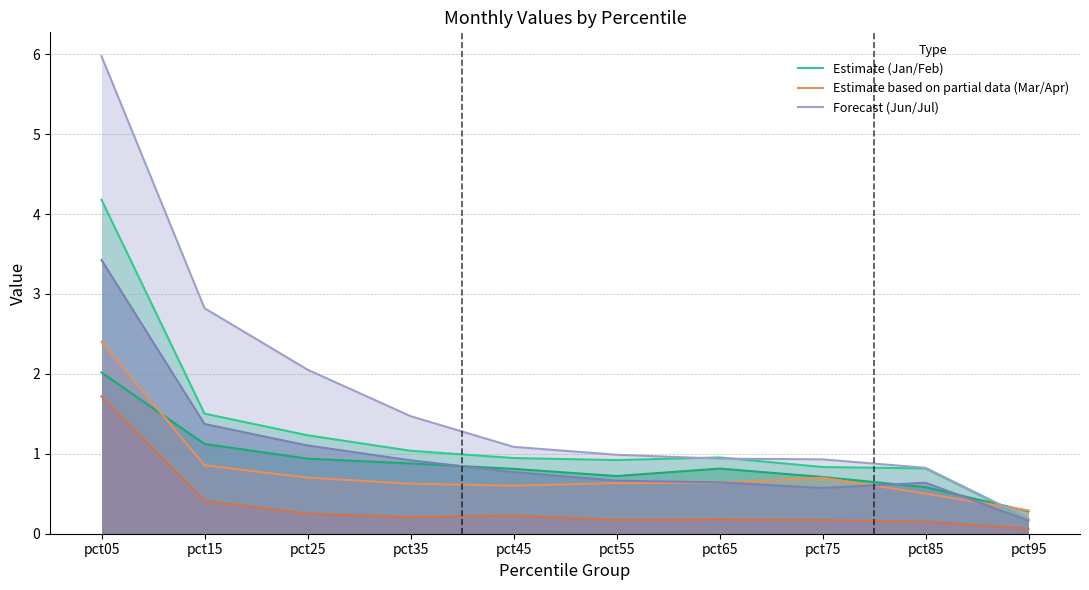

What is the total value across all series at pct95?

0.7